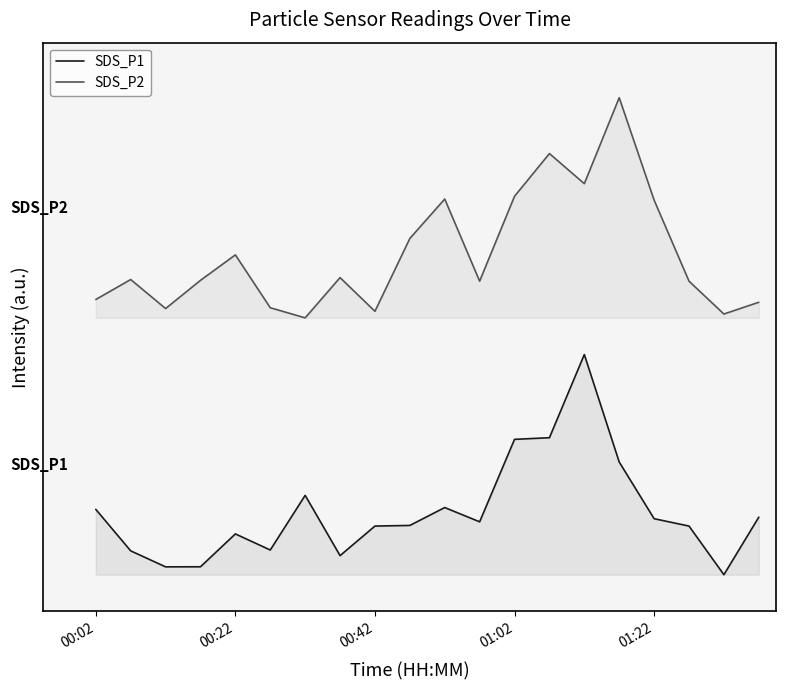

The value of SDS_P1 at 14 is 1.2. True or false?

True